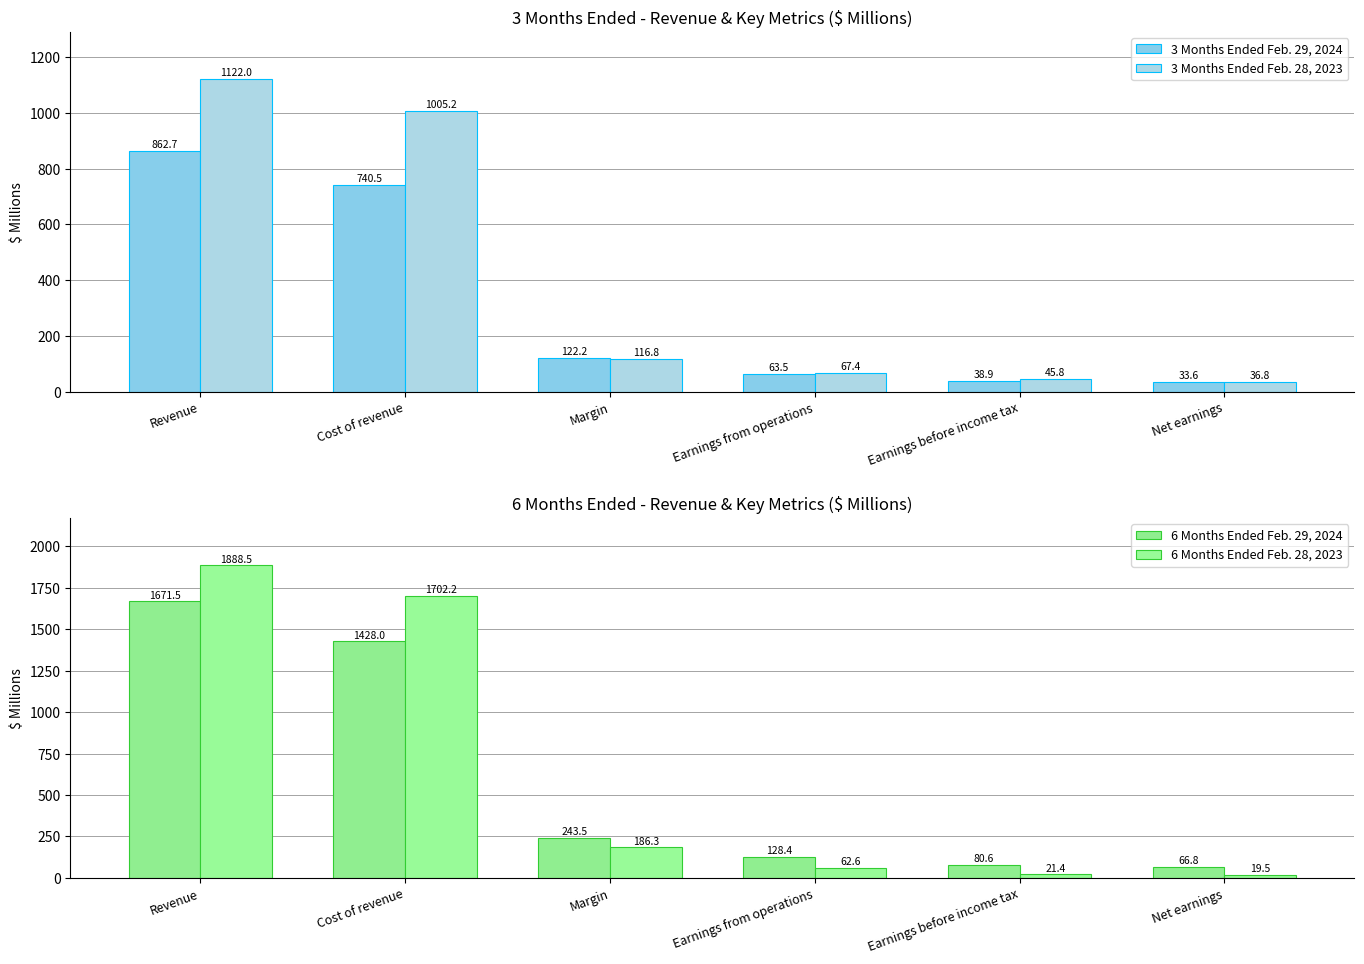

Between Revenue and Cost of revenue, which series saw the biggest shift?

6 Months Ended Feb. 29, 2024